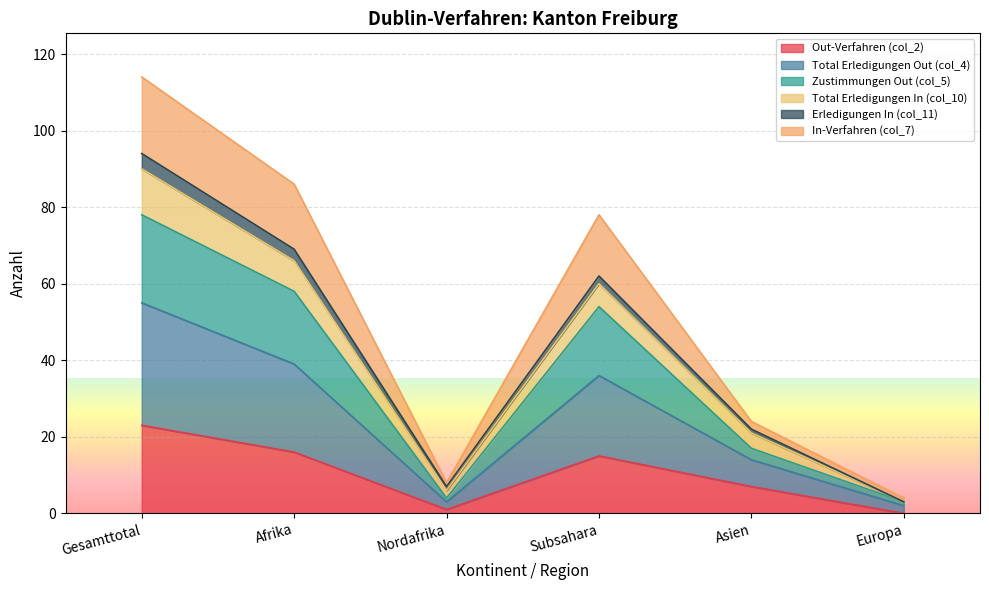

At which label does Out-Verfahren (col_2) first exceed 15?

Gesamttotal